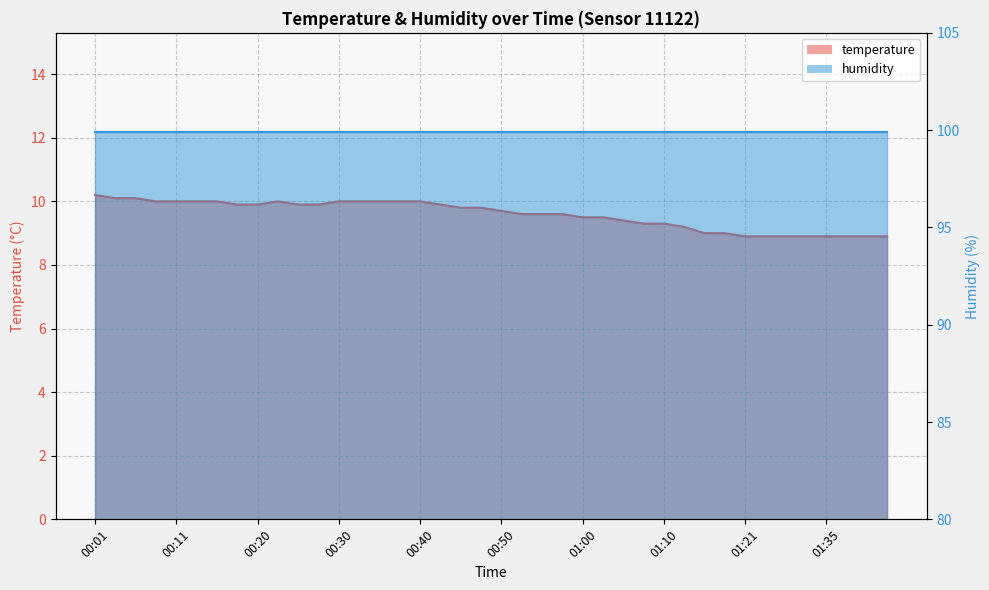

What is the label of the 27th point from the left?

01:05